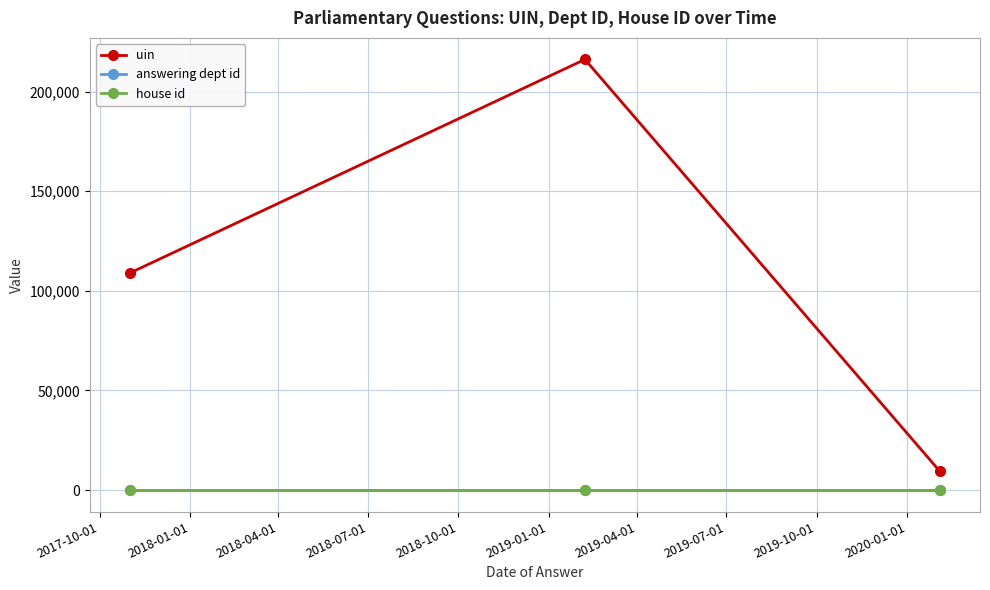

Which series has the largest total across all categories?

uin